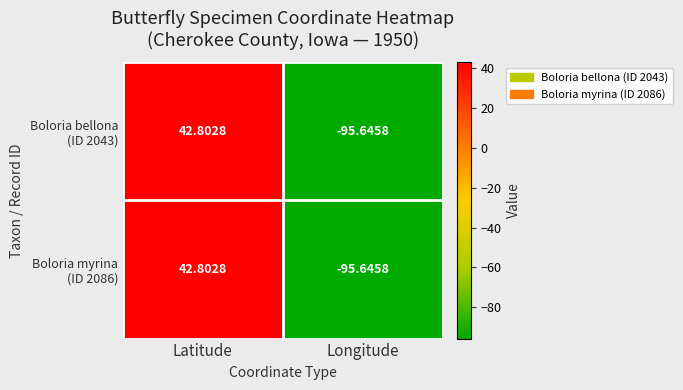

At which category is the sum across all series the highest?

Latitude